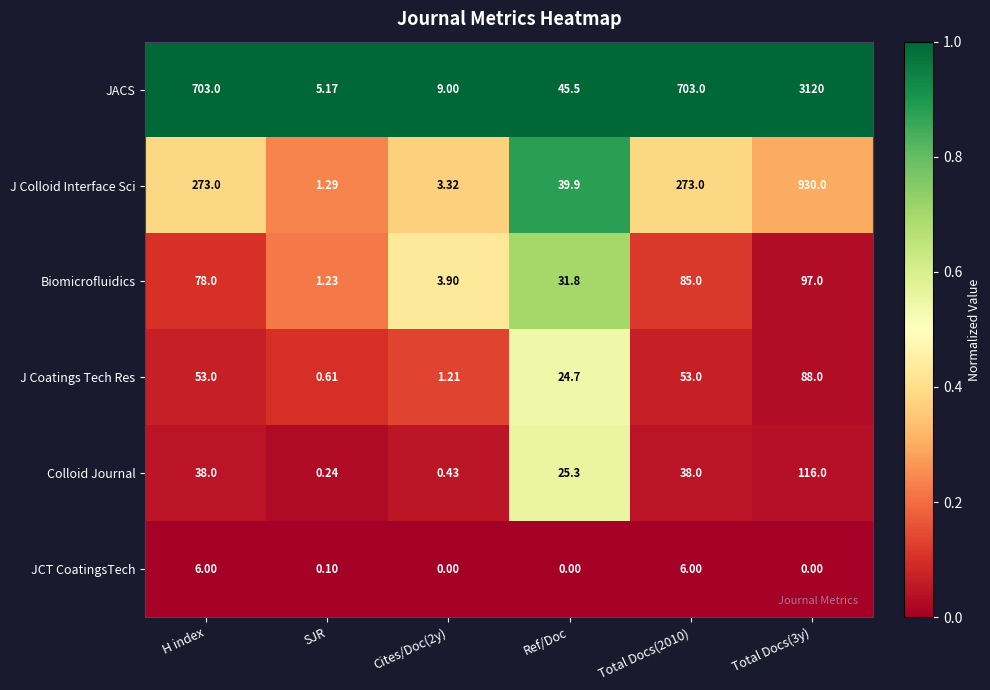

Between Total Docs(2010) and Total Docs(3y), which series saw the biggest shift?

JACS